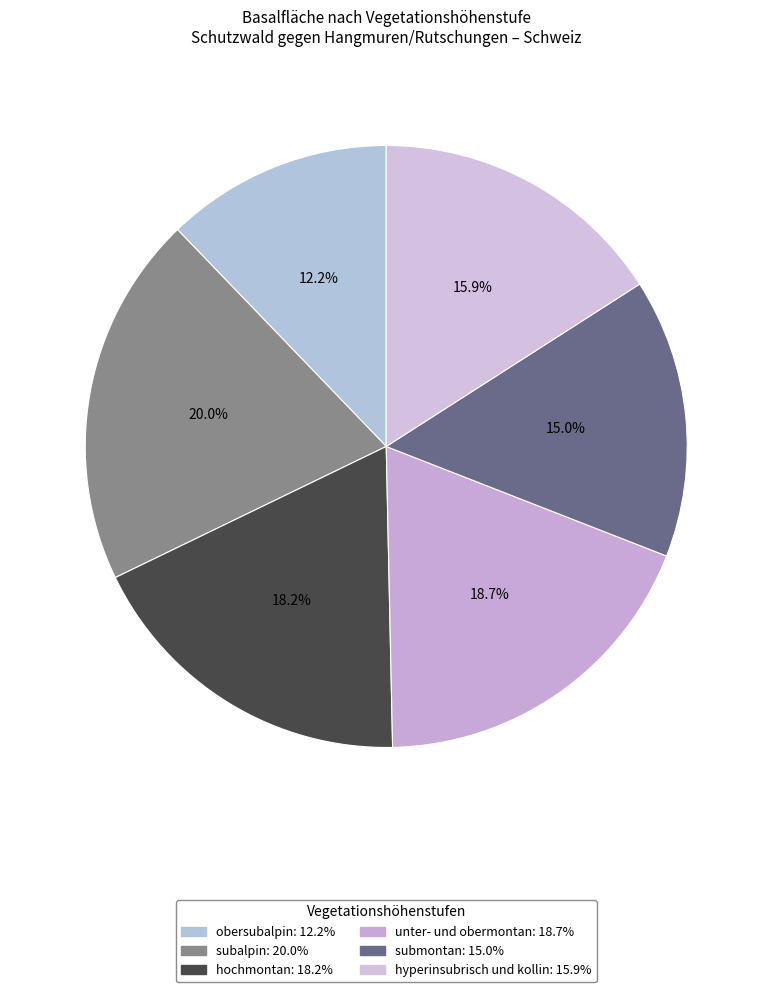

What portion of the pie excludes submontan?

85.0%